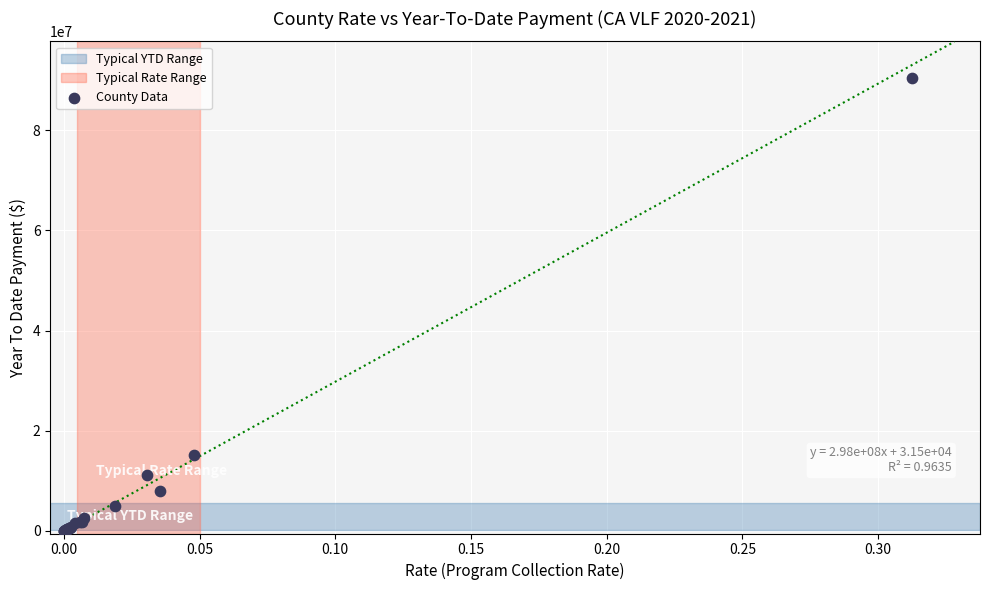

What Y value in the scatter plot is closest to 45262002?

15117795.5